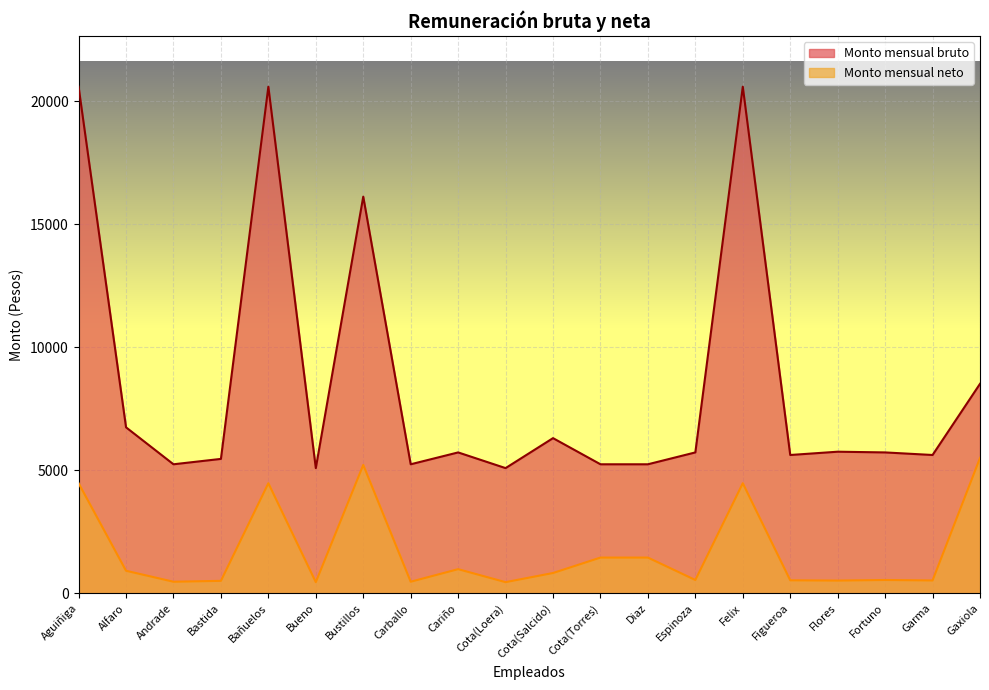

Which has a higher value, Bañuelos or Diaz?

Bañuelos